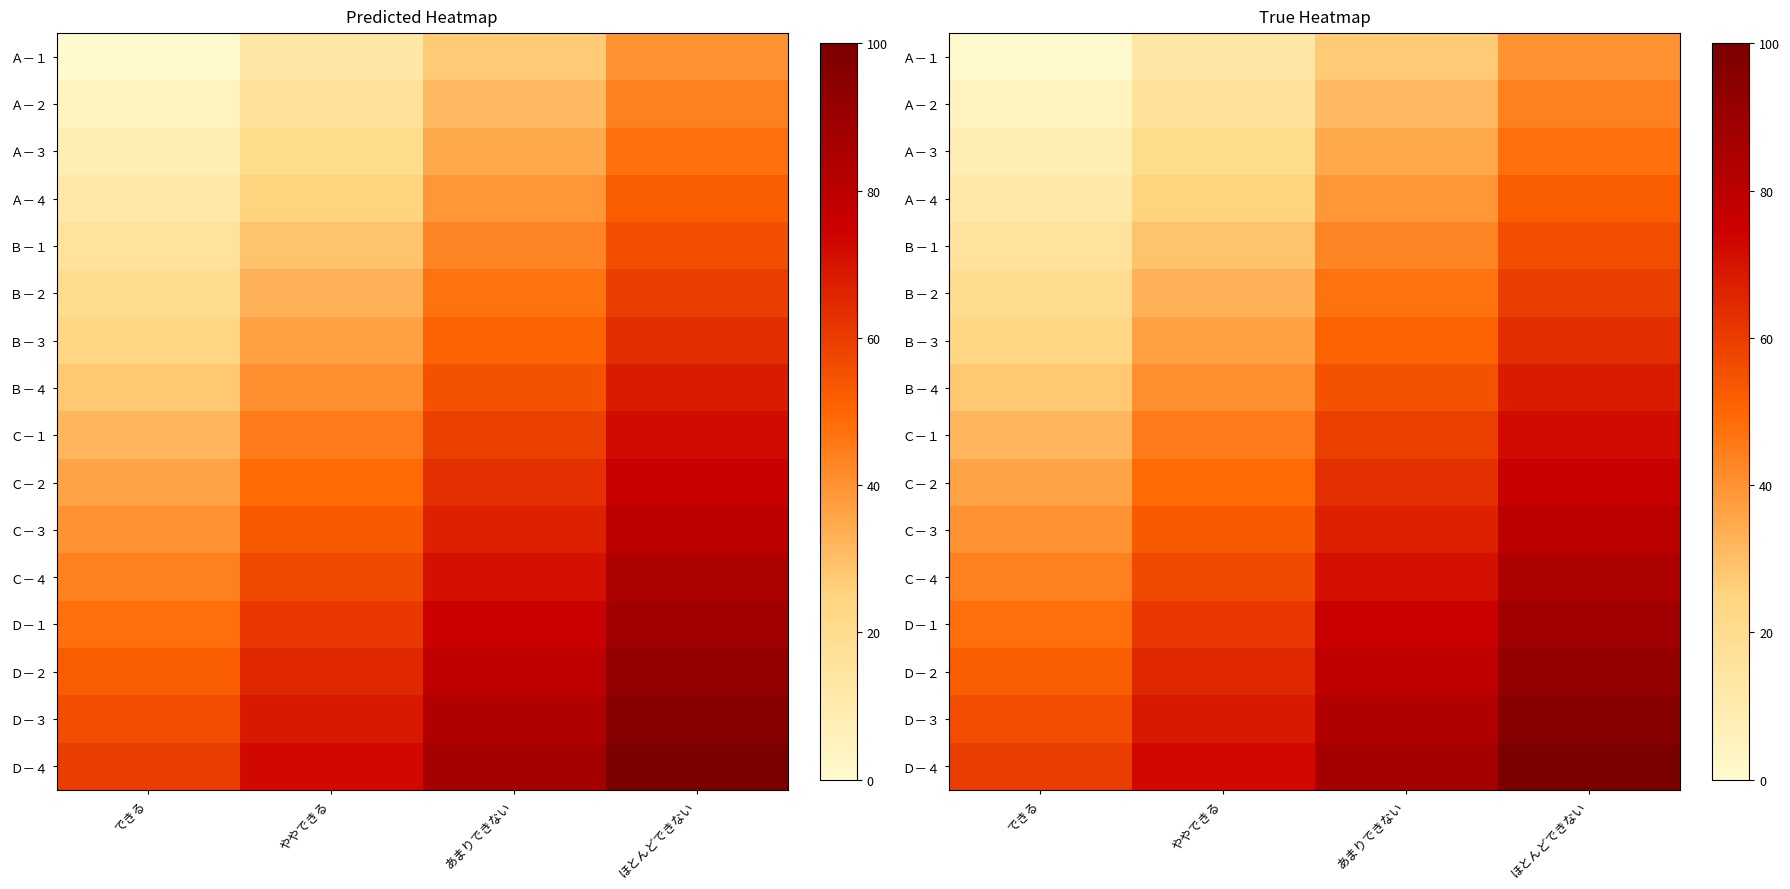

Is the value of Ａ－１ at ややできる greater than the value of Ｄ－３ at ややできる?

No